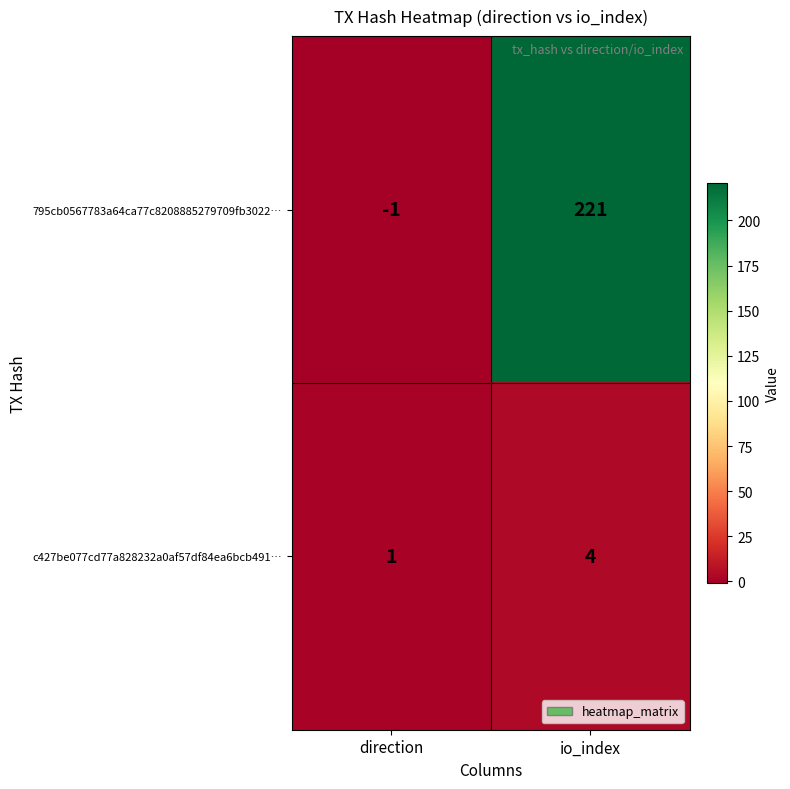

At which category does the chart reach its peak across all series?

io_index